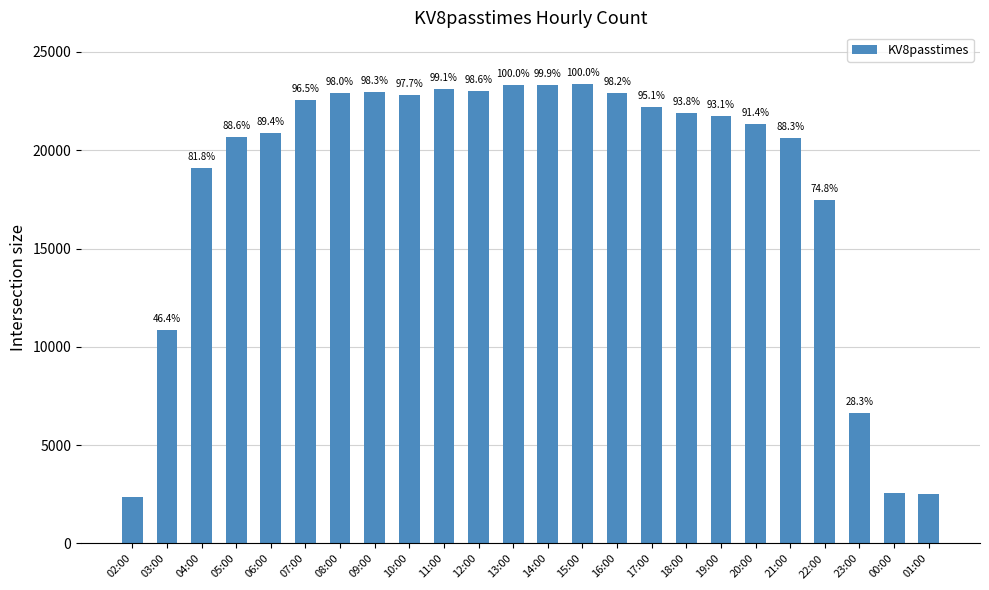

What is the approximate value at 16:00, to the nearest 10?

22920